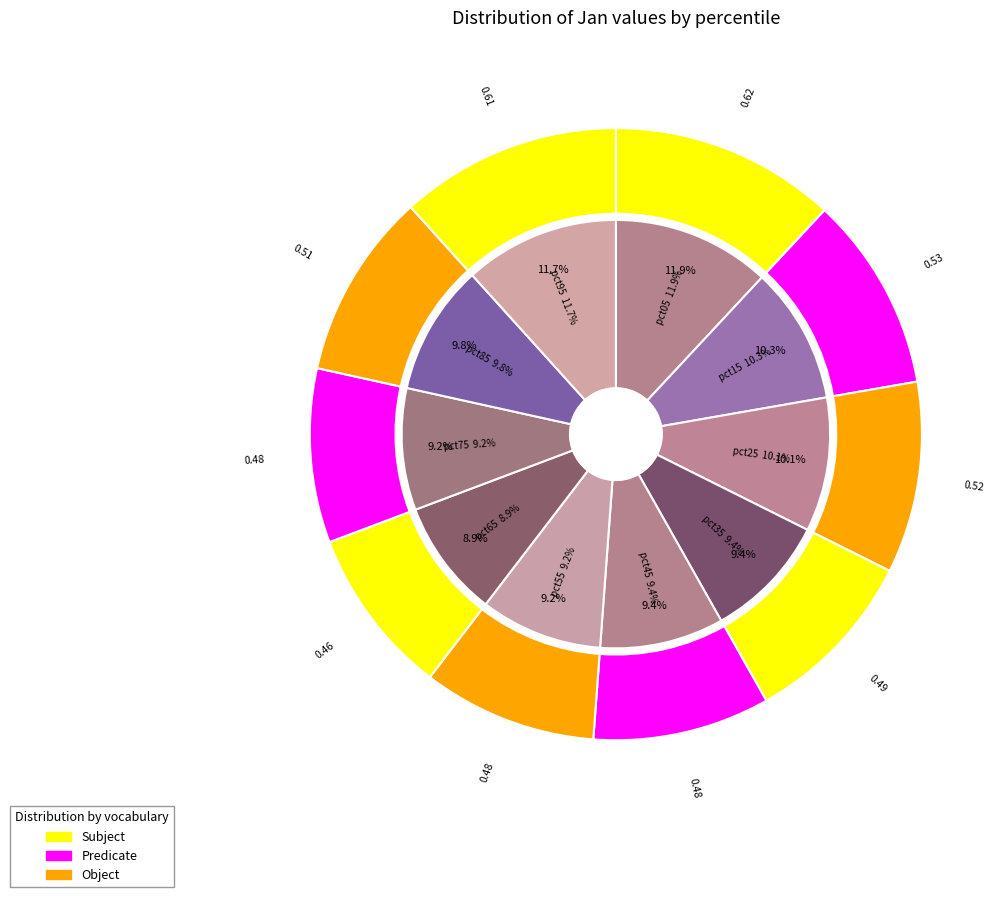

What percentage is the pct75 slice, to the nearest percent?

9%